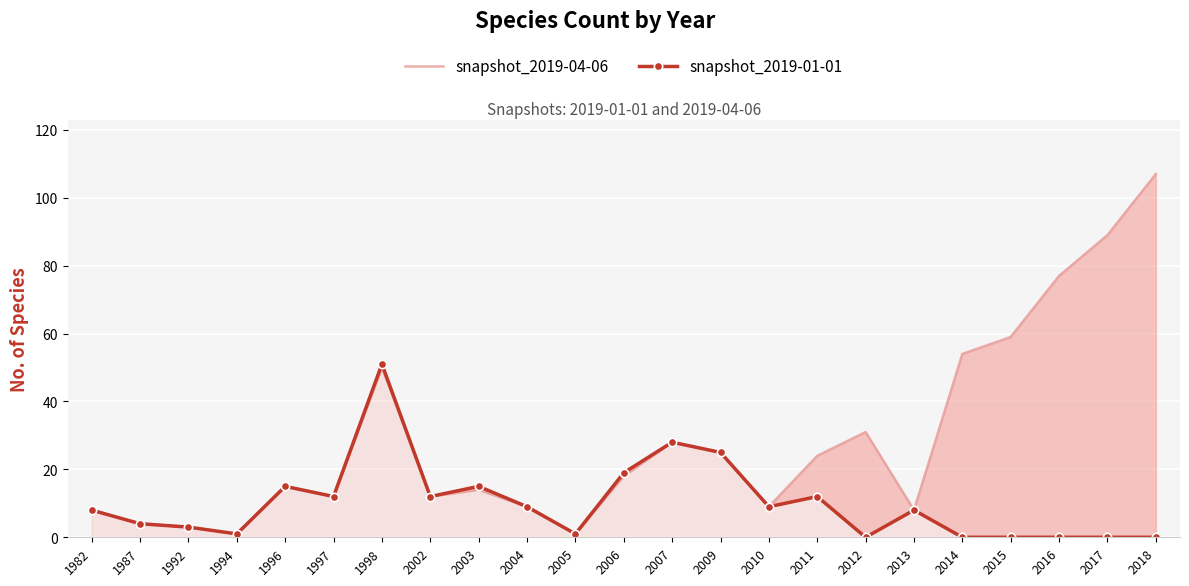

What is the value of the snapshot_2019-04-06 point at the 11th from the left?

1